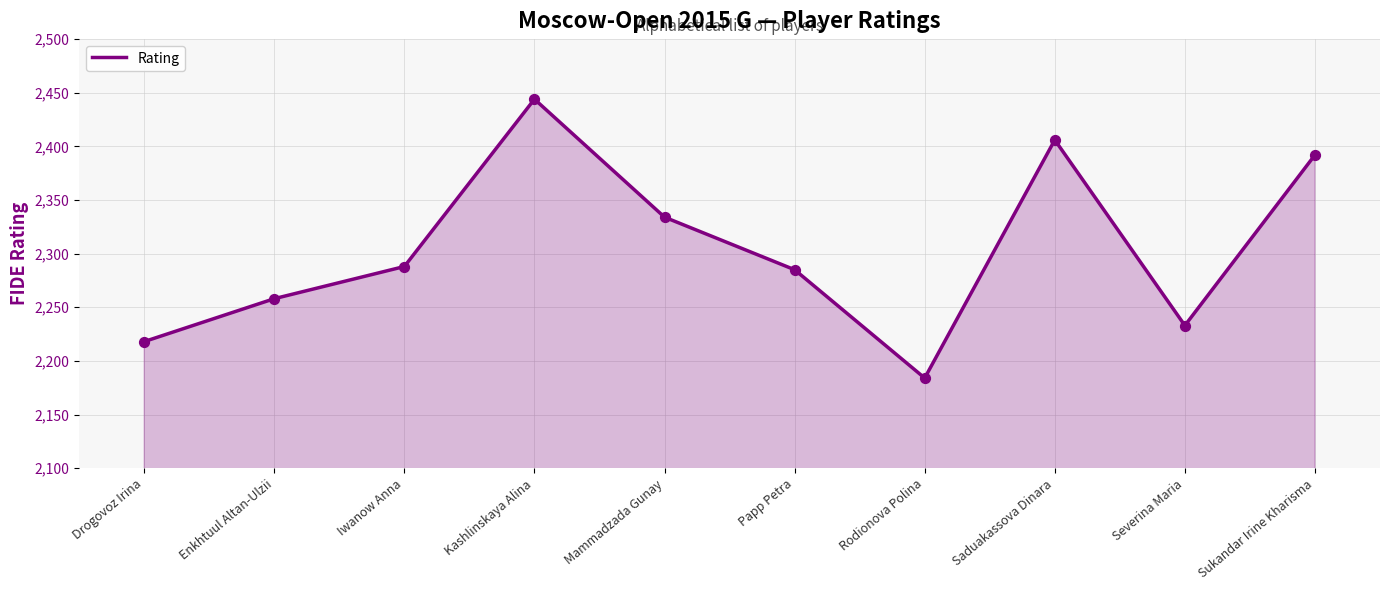

What is the change in value from Saduakassova Dinara to Sukandar Irine Kharisma?

-14